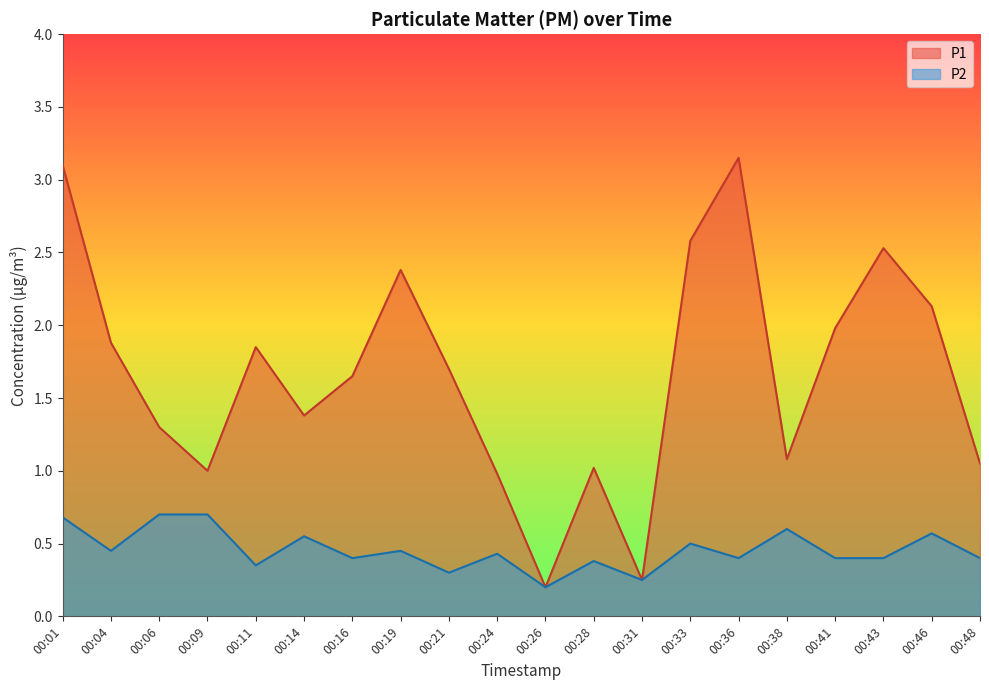

Rank the series by their maximum value, from lowest to highest.

P2, P1